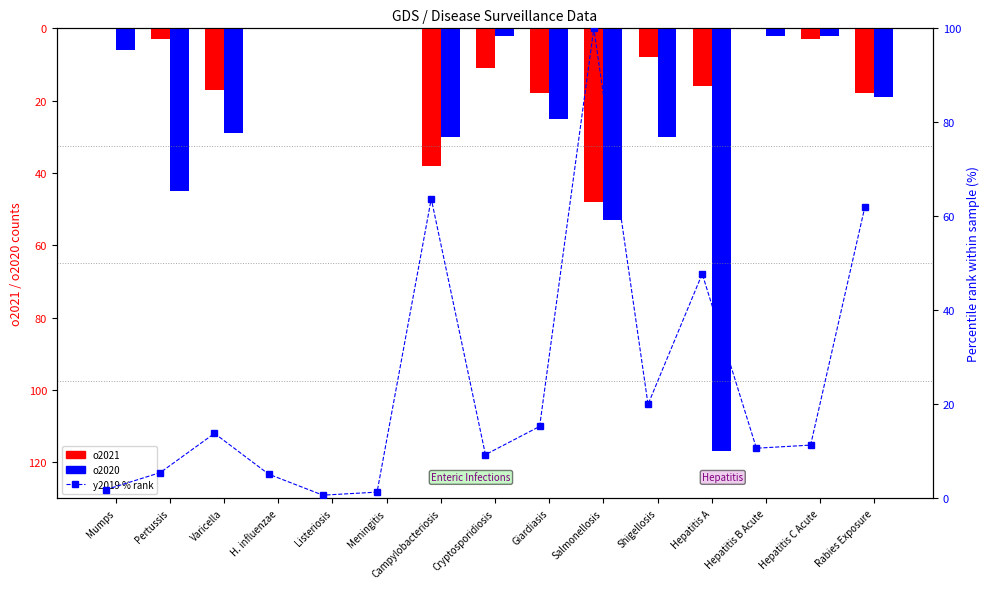

True or false: y2019 % rank has a value of 0.4 at Listeriosis.

False